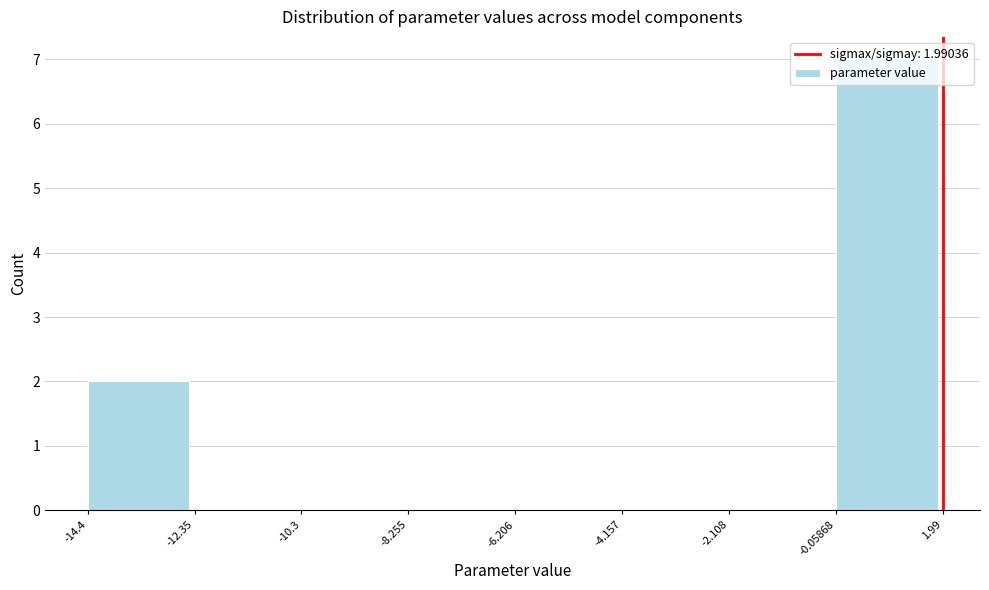

Over which range of the x-axis is the bar tallest?

-0.05868 to 1.99